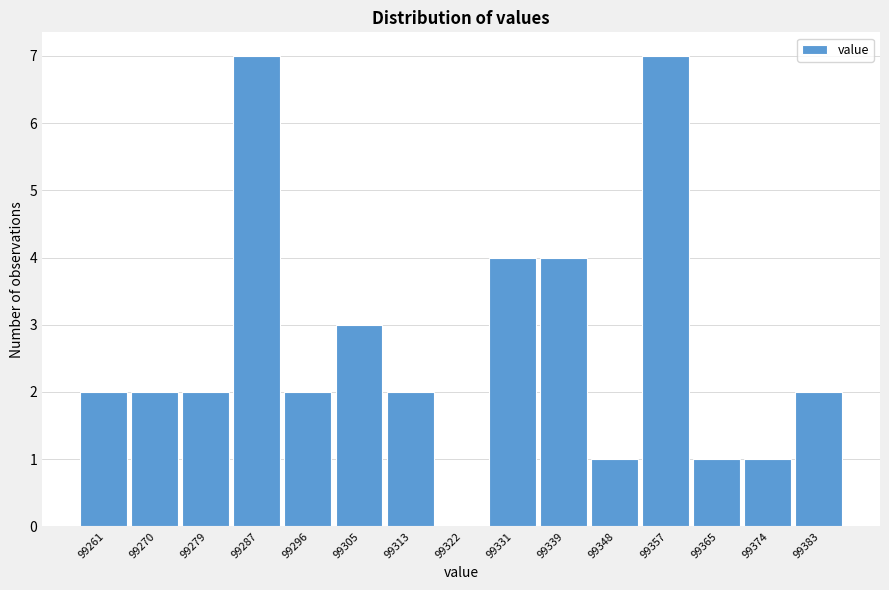

Reading left to right, transcribe all the data shown in this chart.

99261=2	99270=2	99279=2	99287=7	99296=2	99305=3	99313=2	99322=0	99331=4	99339=4	99348=1	99357=7	99365=1	99374=1	99383=2